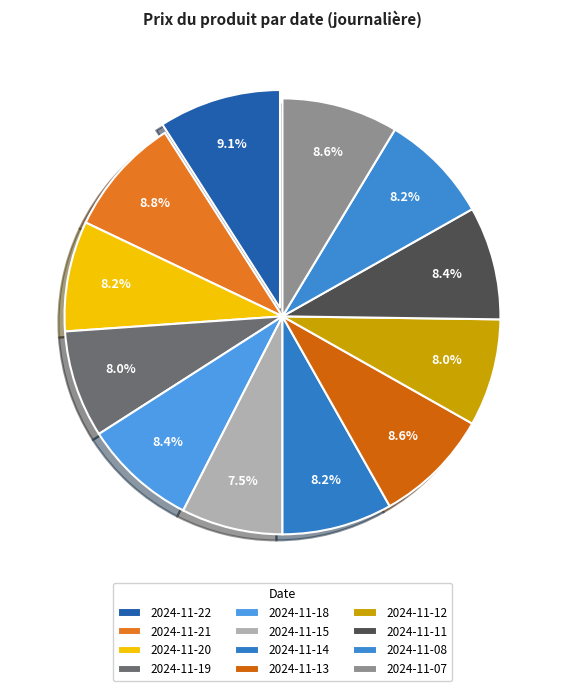

What percentage is the 2024-11-12 slice, to the nearest percent?

8%